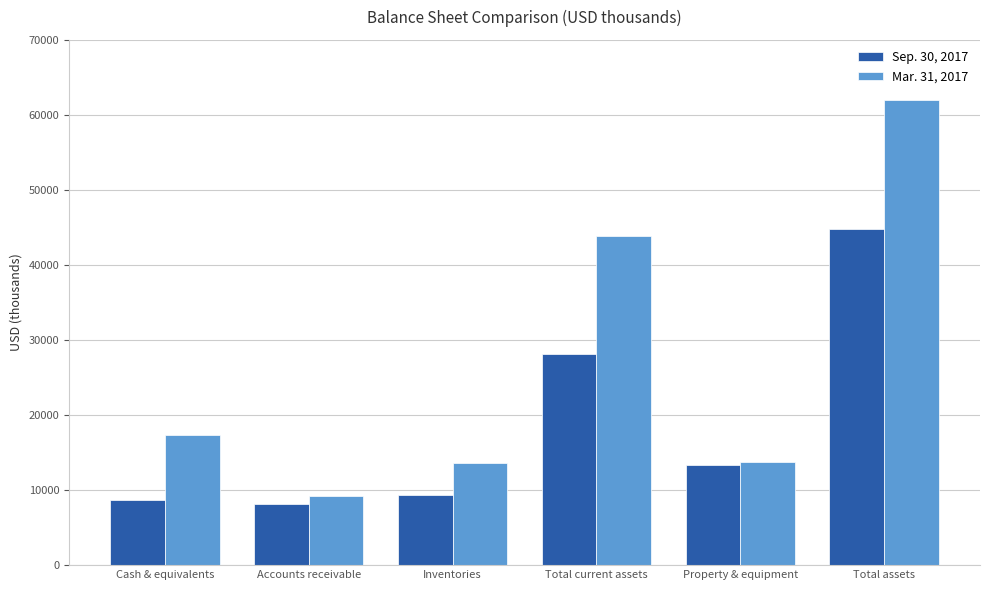

Does the chart contain any negative values?

No